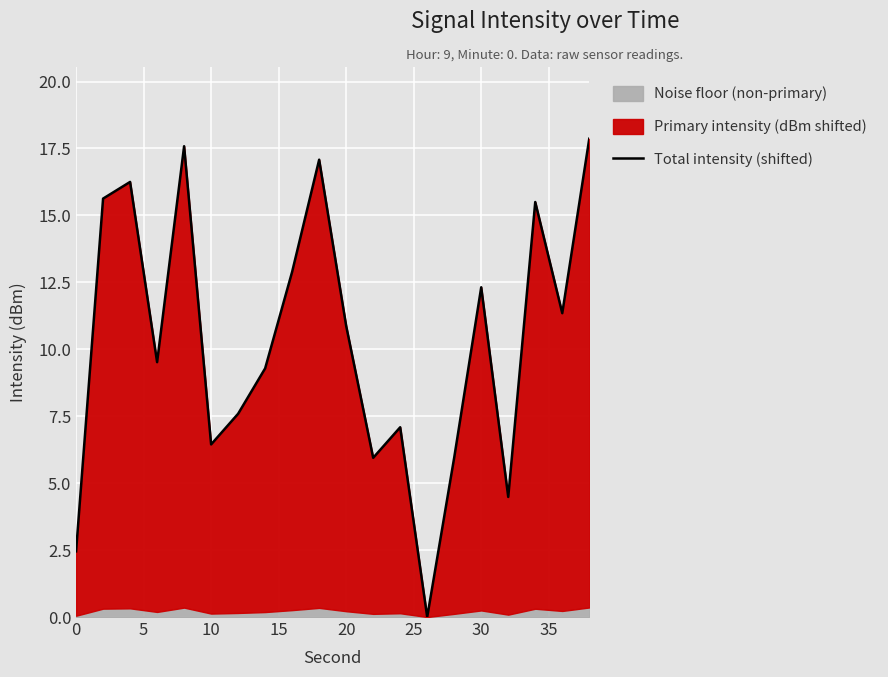

How many lines are shown in the chart?

1